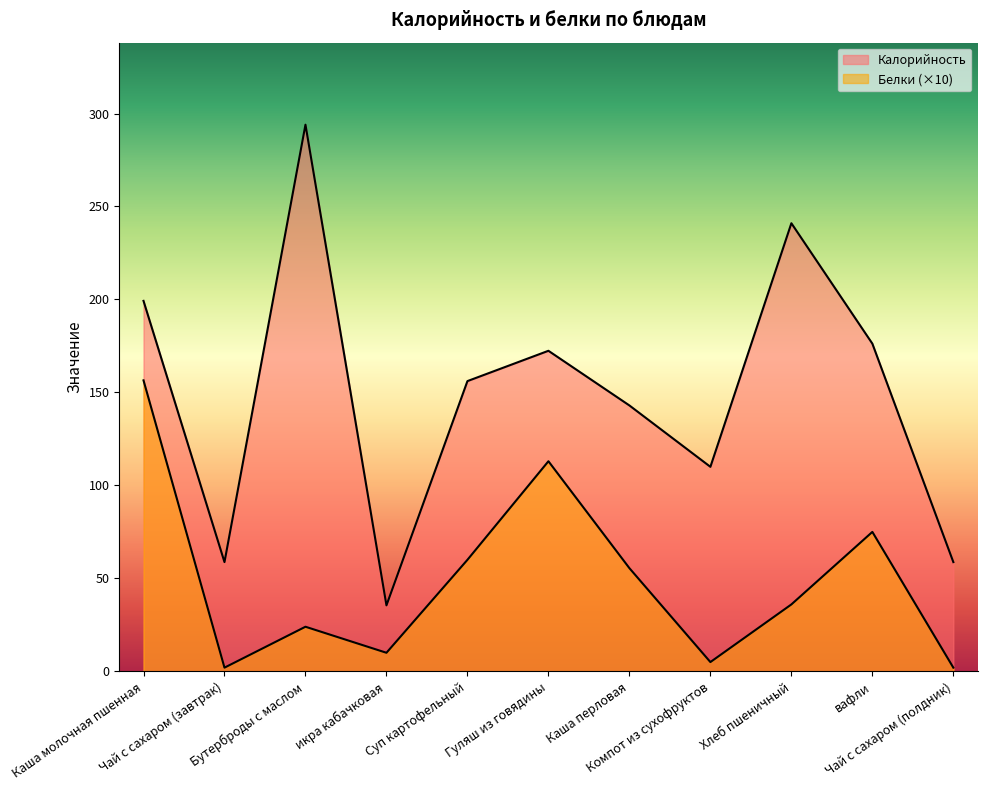

Does the chart have visible grid lines?

No